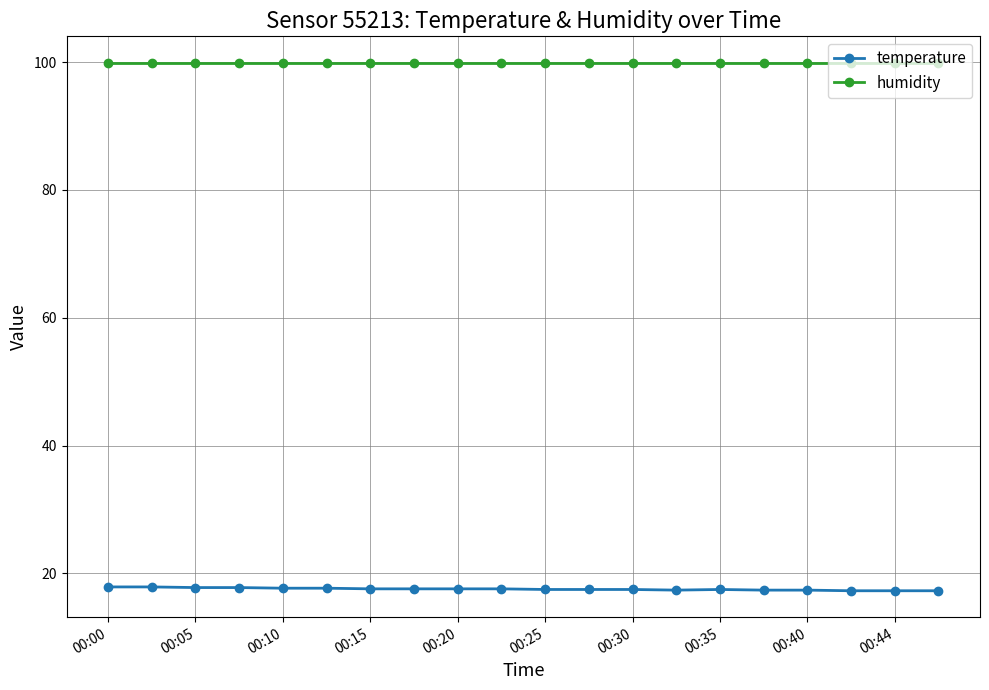

What is the highest value of the temperature series?

17.9